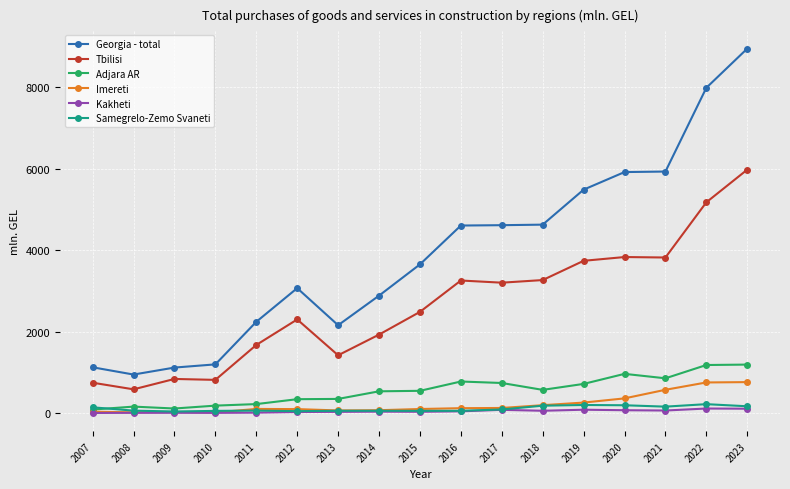

What is the lowest value of the Imereti series?

22.0